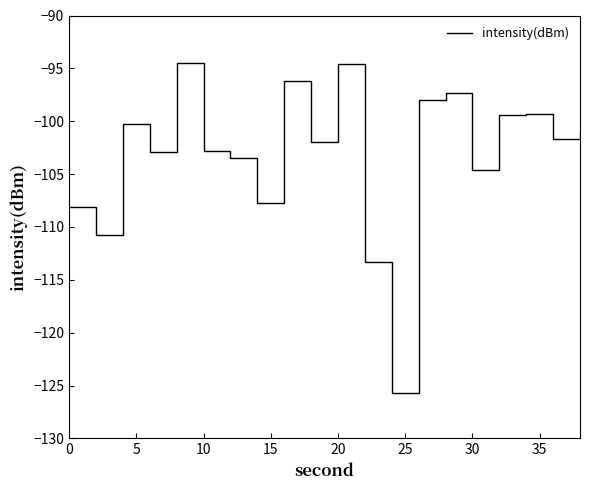

What is the greatest value displayed?

-94.5